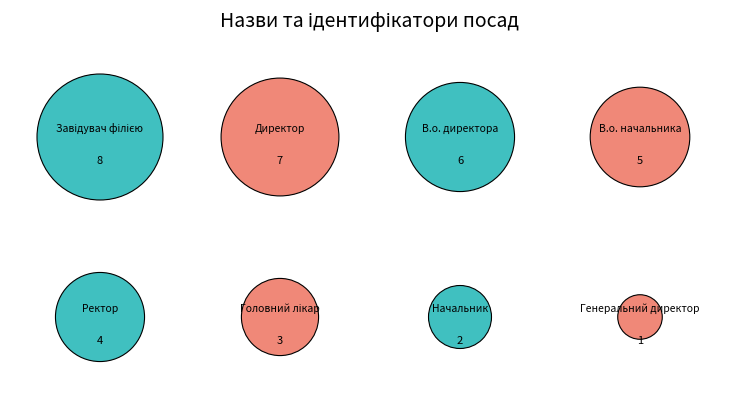

What is the ratio of the value at Генеральний директор to the value at Директор?

0.1